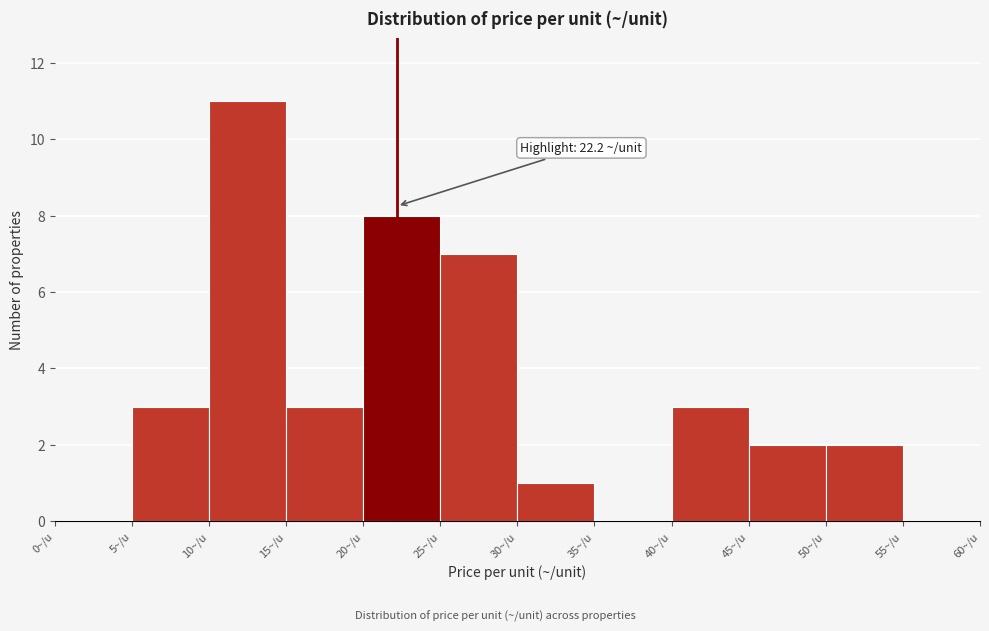

Over which range of the x-axis is the bar tallest?

10 to 15